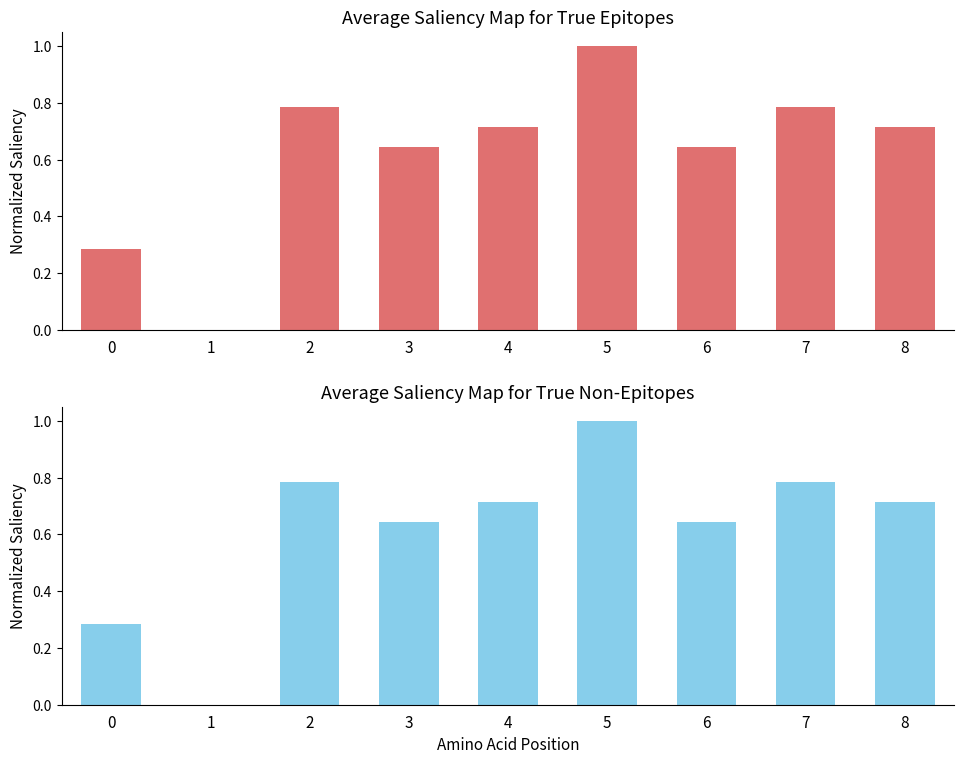

What is the value of the True Non-Epitopes bar at the 8th from the left?

0.8